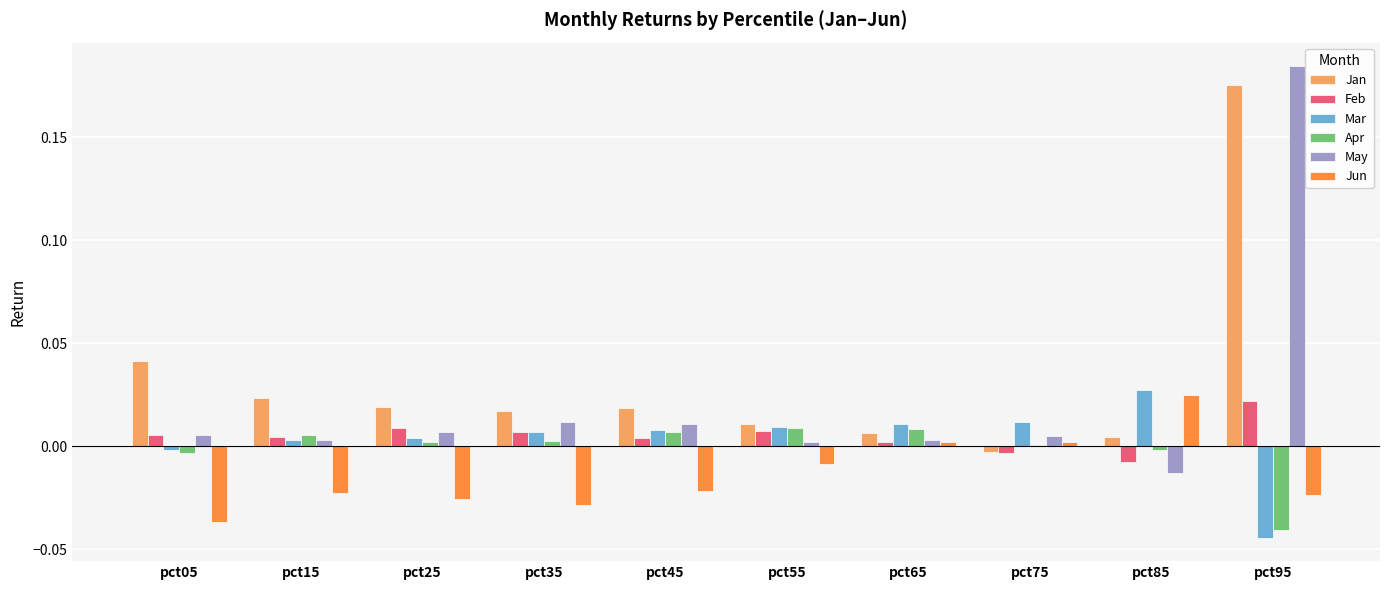

Is the value of Mar at pct15 greater than the value of Jun at pct45?

Yes